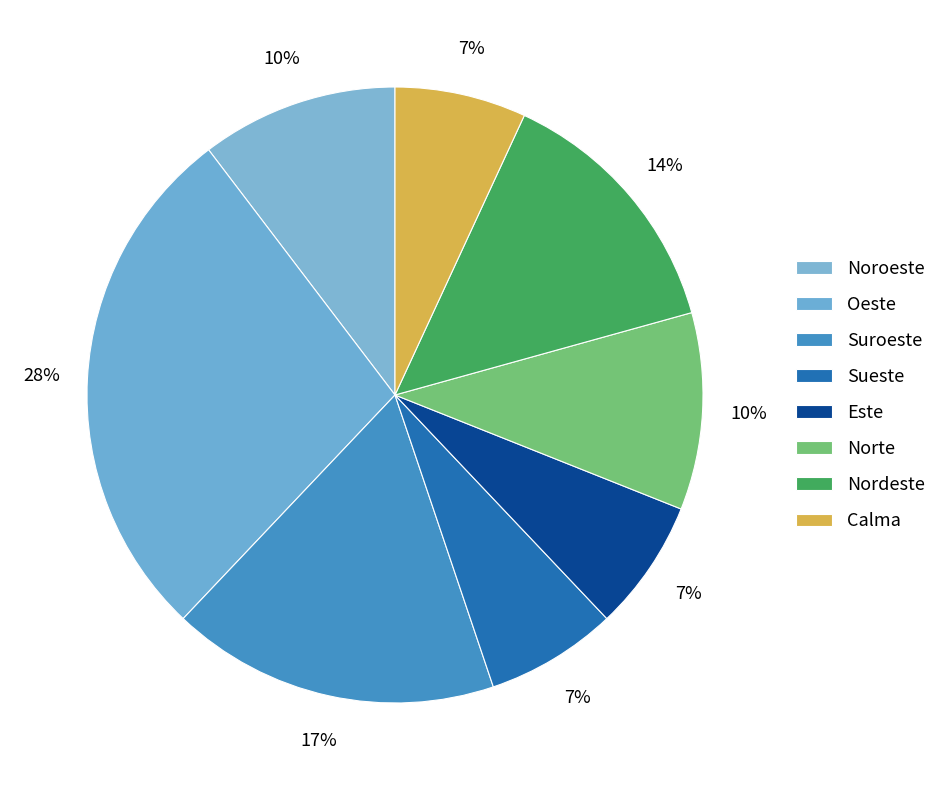

Approximately how many times larger is the value at Este compared to Noroeste?

0.7